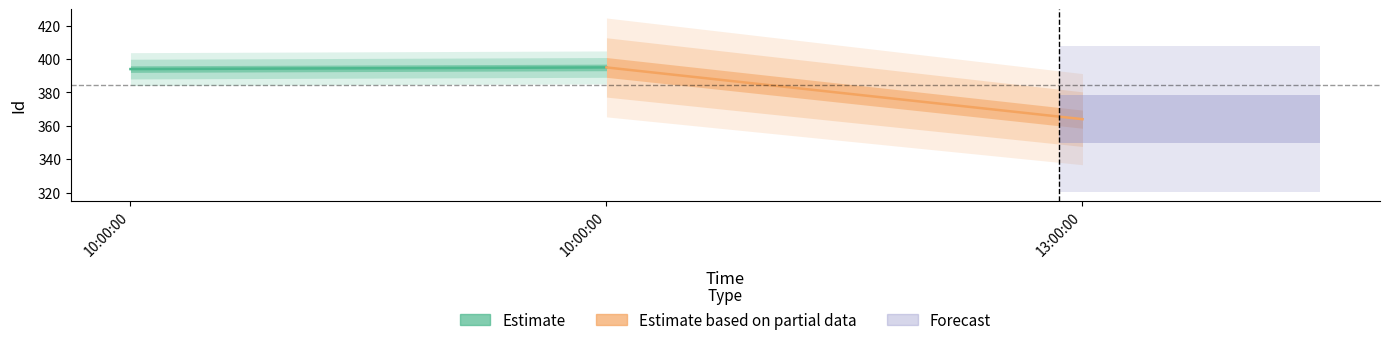

At which category is the sum across all series the highest?

10:00:00